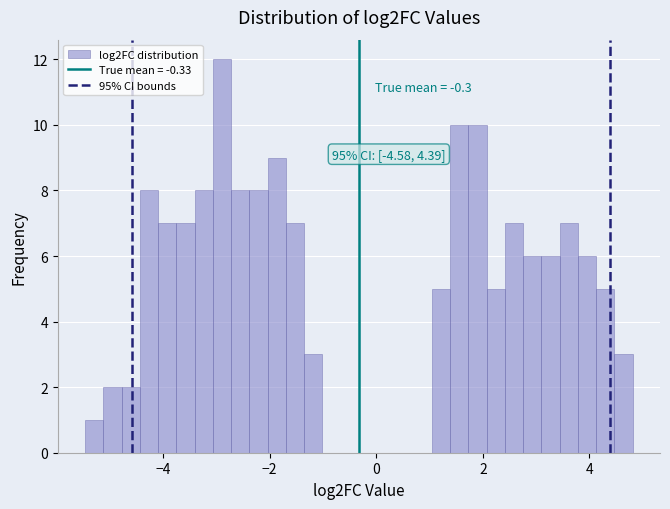

Around what value on the x-axis is the tallest bar? Give the approximate position of its centre, as read against the axis.

-2.8